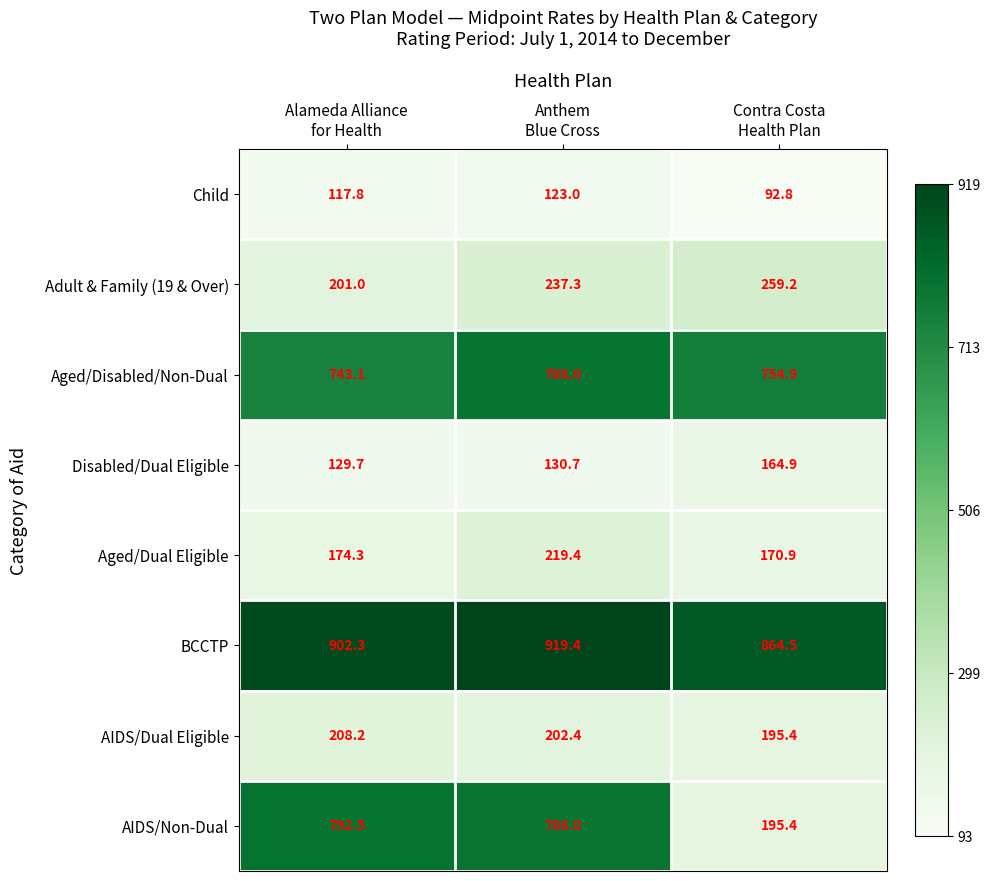

Count the number of categories in the chart.

3